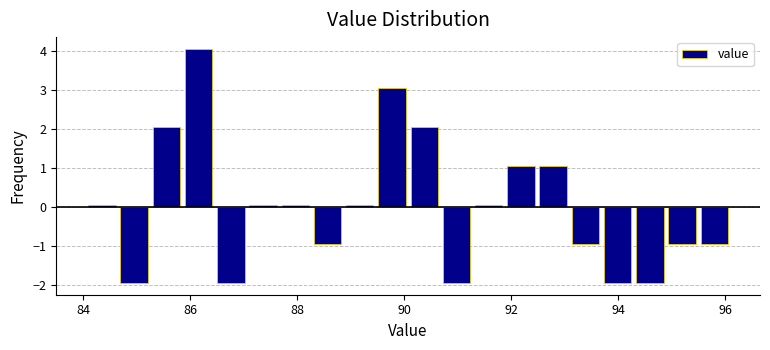

Around what value on the x-axis is the tallest bar? Give the approximate position of its centre, as read against the axis.

86.2